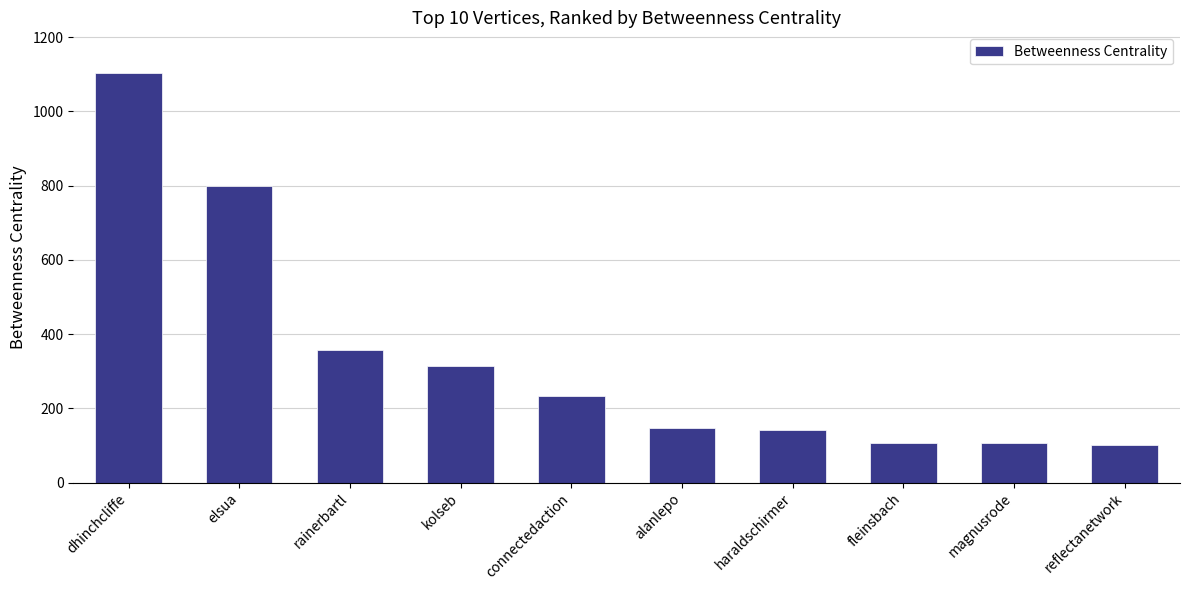

The value at dhinchcliffe is 1103.0. True or false?

True